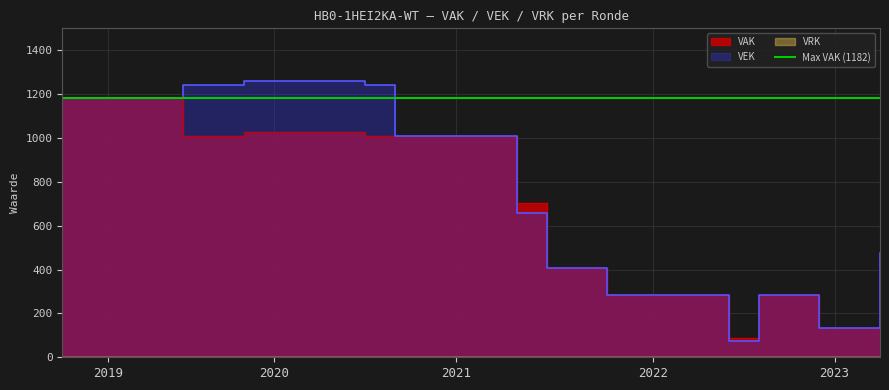

Reading right to left, extract all data points from this chart.

VAK: 476	132	132	282	282	89	282	282	282	282	407	407	703	1009	1009	1009	1009	1008	1028	1028	1028	1028	1009	1009	1182	1182	1182	1182
VEK: 475	132	132	282	282	74	282	282	282	282	407	407	658	1009	1009	1009	1009	1240	1261	1261	1261	1261	1242	1242	1182	1182	1182	1182